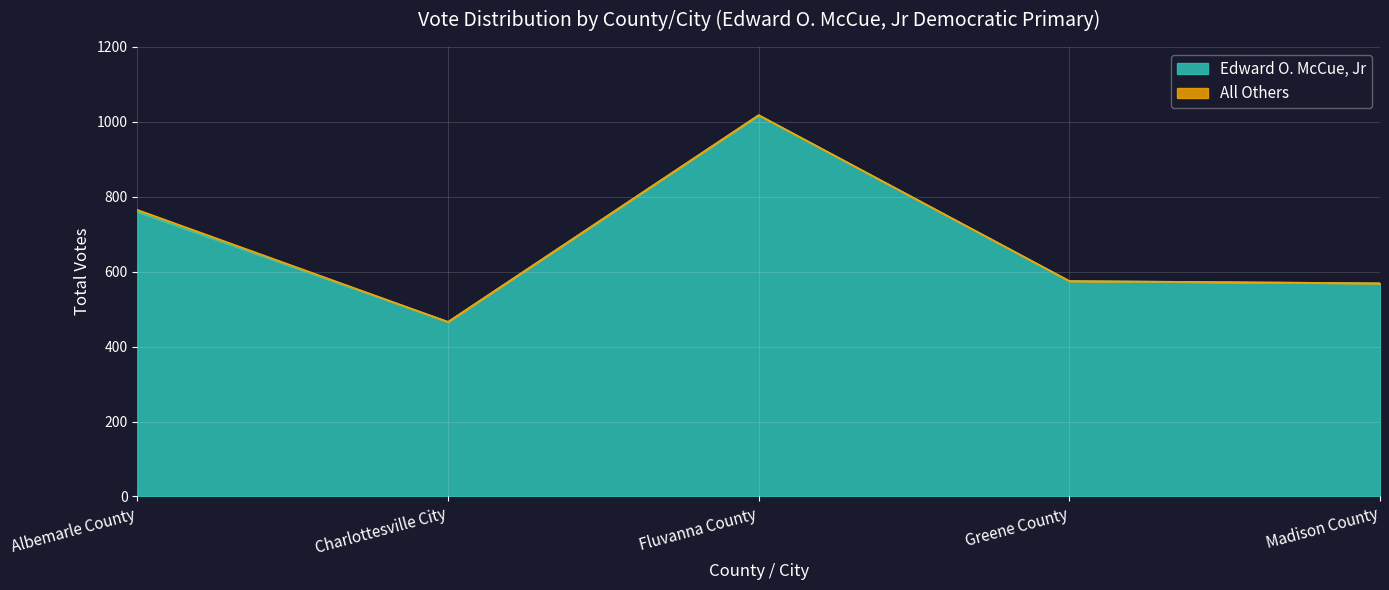

Reading left to right, transcribe all the data shown in this chart.

Albemarle County=760	Charlottesville City=466	Fluvanna County=1018	Greene County=575	Madison County=569